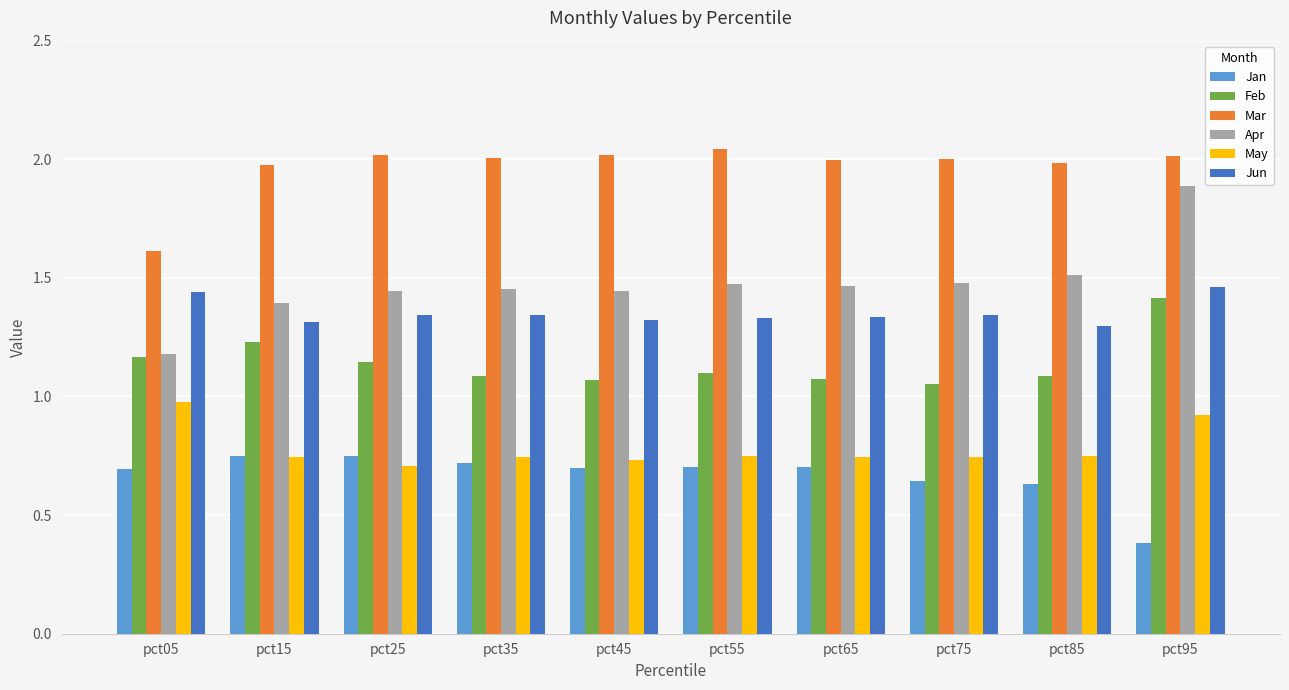

Is it true that Jan equals 1.0 at pct75?

False